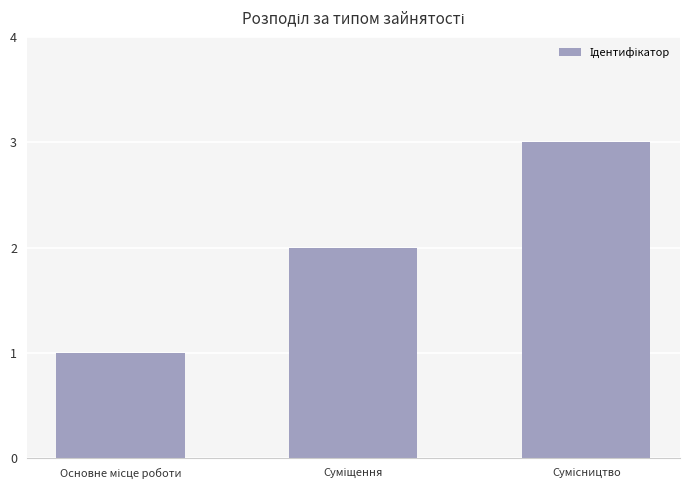

Does the chart contain stacked bars?

No